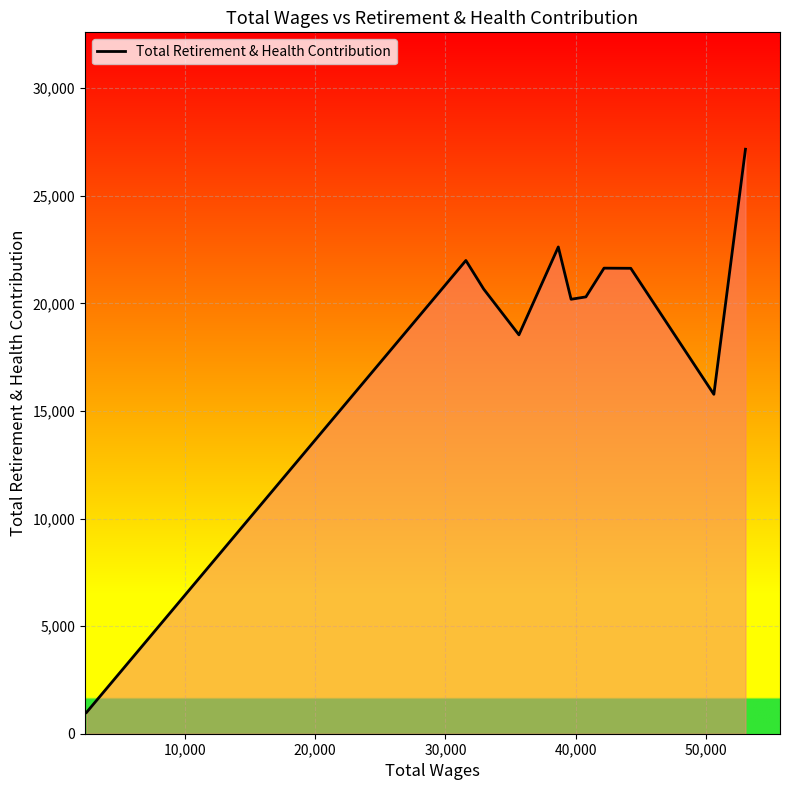

What is the greatest value displayed?

27165